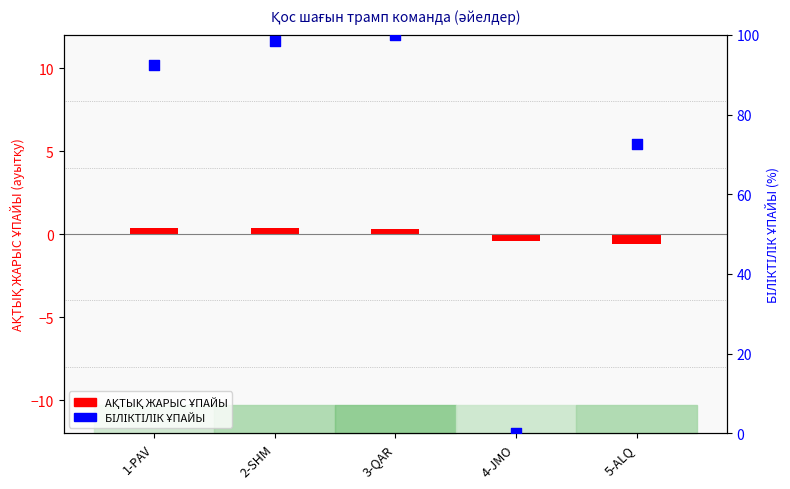

Which series has the largest Y range (max minus min)?

БІЛІКТІЛІК ҰПАЙЫ